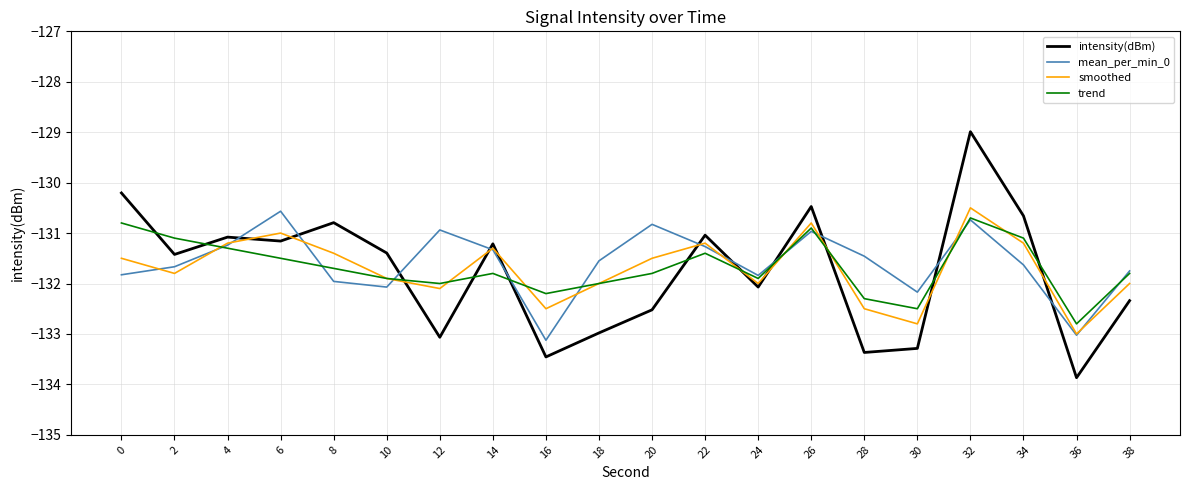

Rank the series by their maximum value, from lowest to highest.

trend, mean_per_min_0, smoothed, intensity(dBm)